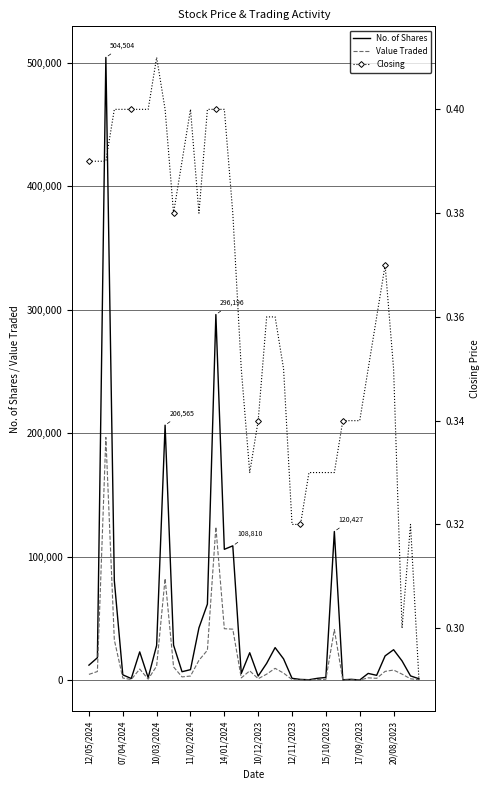

What is the approximate value of No. of Shares at 22?

26351.0